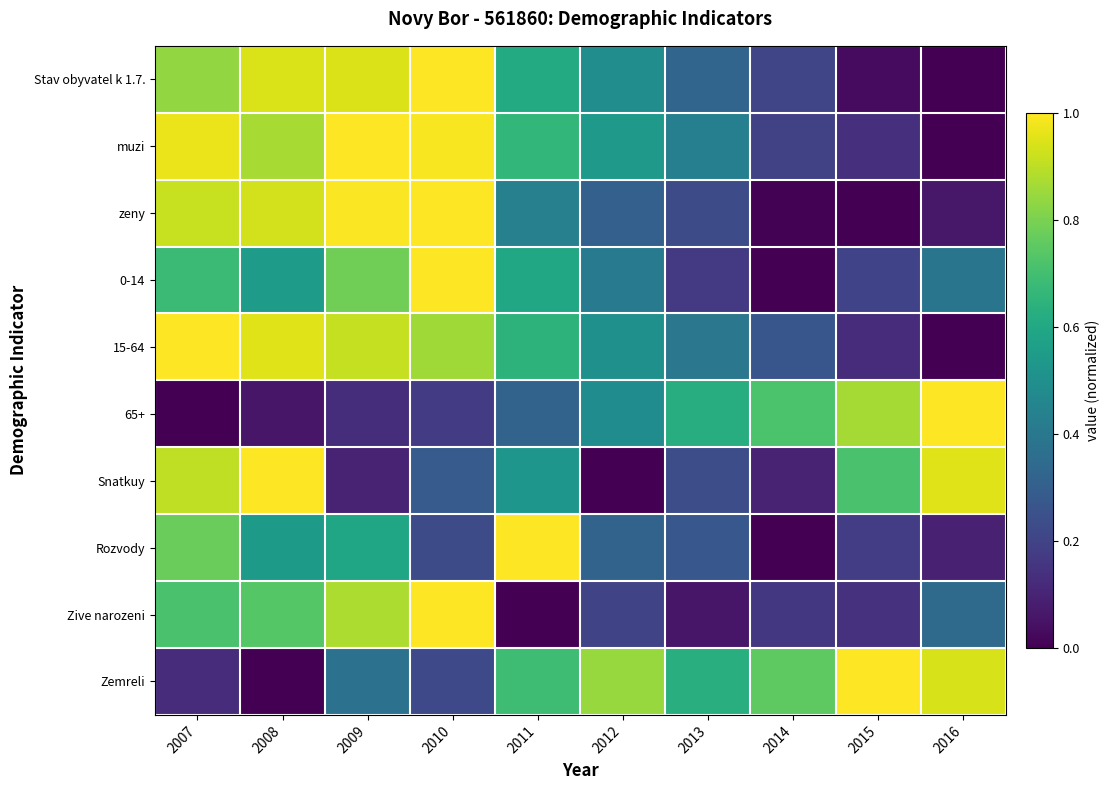

Reading left to right, what are all the values shown in this chart?

Stav obyvatel k 1.7.: 2007=0.8	2008=0.9	2009=0.9	2010=1.0	2011=0.6	2012=0.5	2013=0.3	2014=0.2	2015=0.0	2016=0.0
muzi: 2007=1.0	2008=0.9	2009=1.0	2010=1.0	2011=0.7	2012=0.5	2013=0.4	2014=0.2	2015=0.1	2016=0.0
zeny: 2007=0.9	2008=0.9	2009=1.0	2010=1.0	2011=0.4	2012=0.3	2013=0.2	2014=0.0	2015=0.0	2016=0.1
0-14: 2007=0.7	2008=0.6	2009=0.8	2010=1.0	2011=0.6	2012=0.4	2013=0.2	2014=0.0	2015=0.2	2016=0.4
15-64: 2007=1.0	2008=1.0	2009=0.9	2010=0.9	2011=0.6	2012=0.5	2013=0.4	2014=0.3	2015=0.1	2016=0.0
65+: 2007=0.0	2008=0.1	2009=0.1	2010=0.2	2011=0.3	2012=0.5	2013=0.6	2014=0.7	2015=0.9	2016=1.0
Snatkuy: 2007=0.9	2008=1.0	2009=0.1	2010=0.3	2011=0.5	2012=0.0	2013=0.2	2014=0.1	2015=0.7	2016=1.0
Rozvody: 2007=0.8	2008=0.5	2009=0.6	2010=0.2	2011=1.0	2012=0.3	2013=0.3	2014=0.0	2015=0.2	2016=0.1
Zive narozeni: 2007=0.7	2008=0.7	2009=0.9	2010=1.0	2011=0.0	2012=0.2	2013=0.1	2014=0.2	2015=0.1	2016=0.3
Zemreli: 2007=0.1	2008=0.0	2009=0.4	2010=0.2	2011=0.7	2012=0.8	2013=0.6	2014=0.8	2015=1.0	2016=0.9